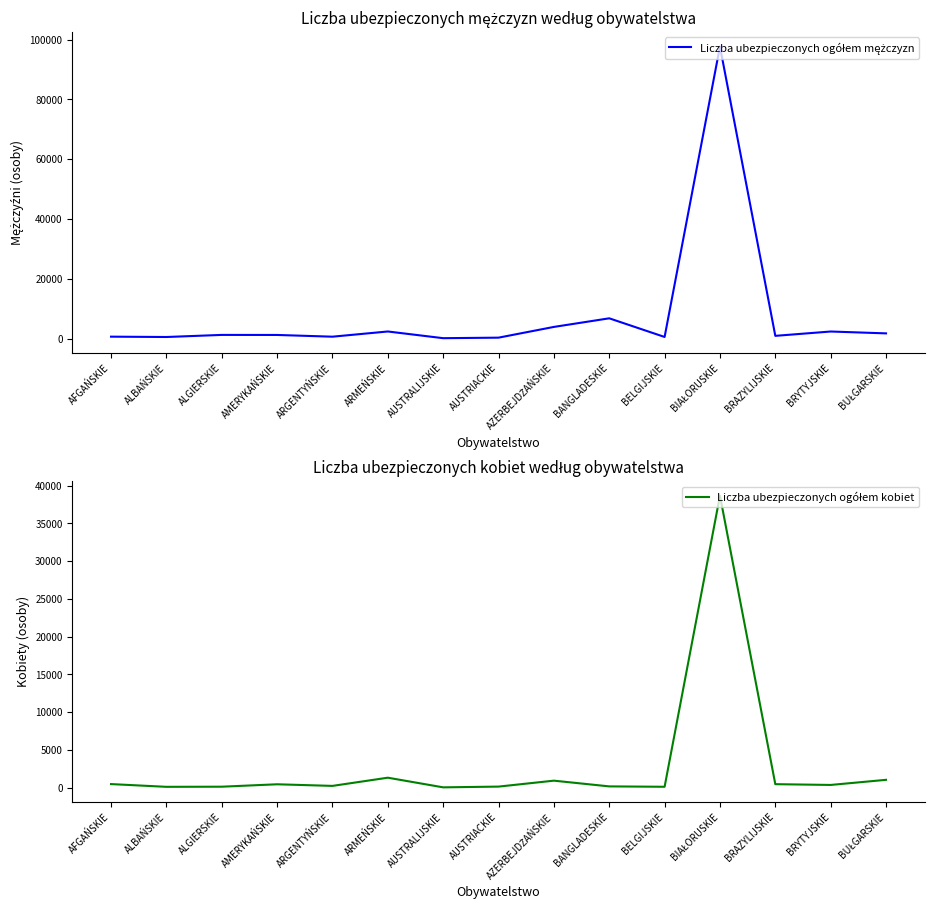

Read the Liczba ubezpieczonych ogółem mężczyzn value at AUSTRALIJSKIE, to the nearest 100.

200